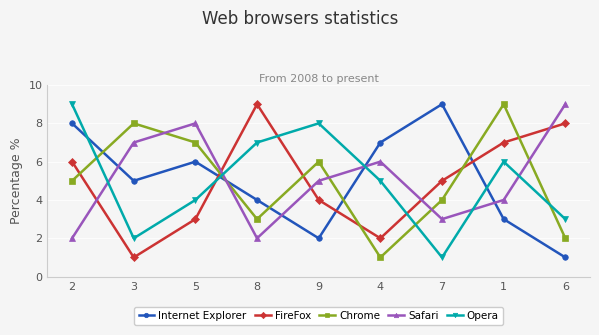

At which label does FireFox reach its peak?

8